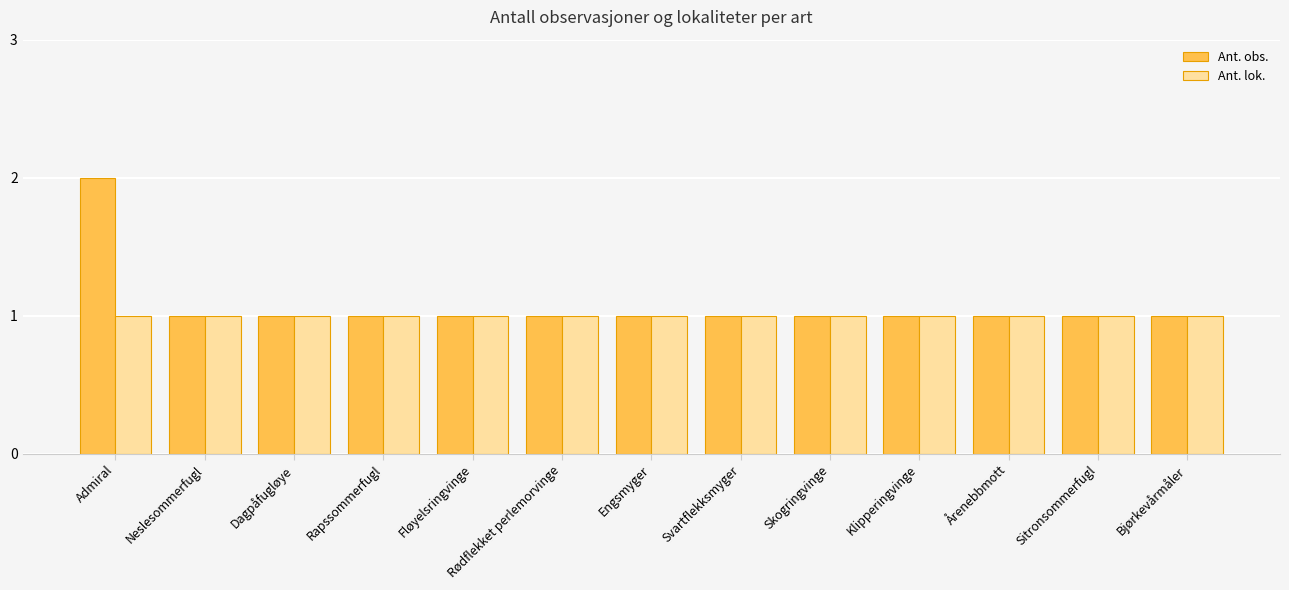

What is the difference between the maximum and second lowest values in the Ant. obs. series?

1